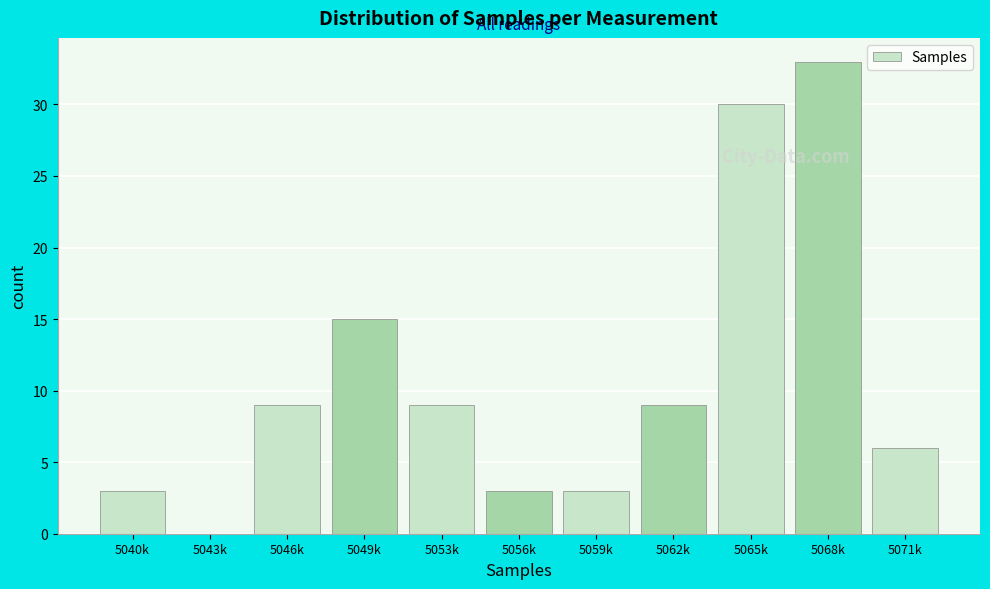

Reading right to left, list all the values displayed in this chart.

5071k=6	5068k=33	5065k=30	5062k=9	5059k=3	5056k=3	5053k=9	5049k=15	5046k=9	5043k=0	5040k=3